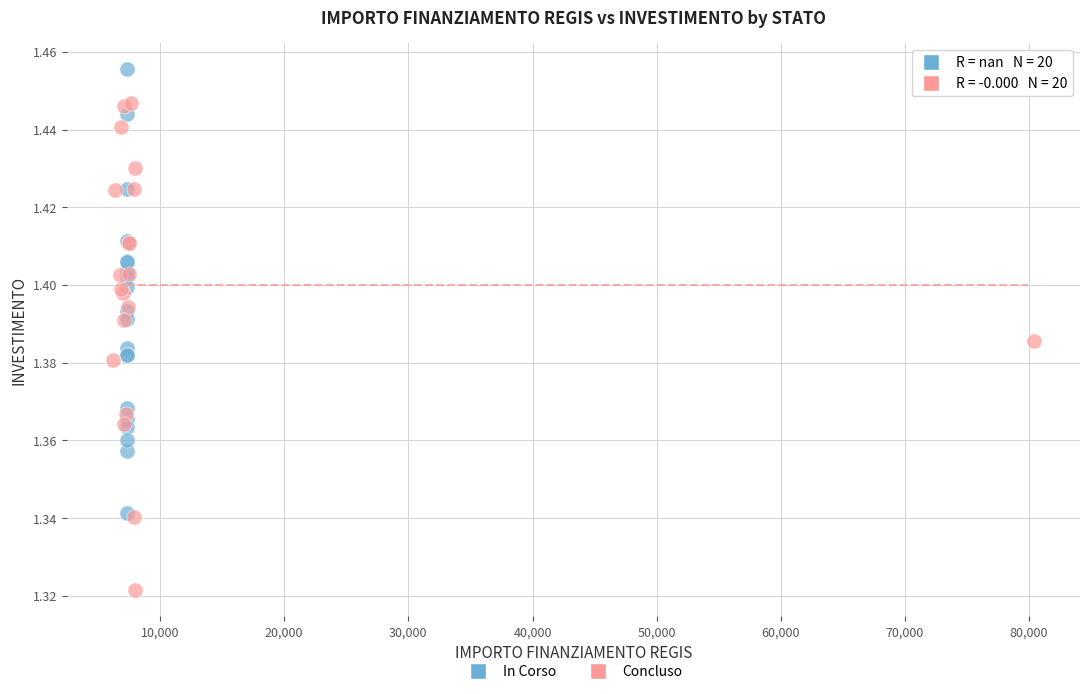

Which series contains the highest Y value?

In Corso